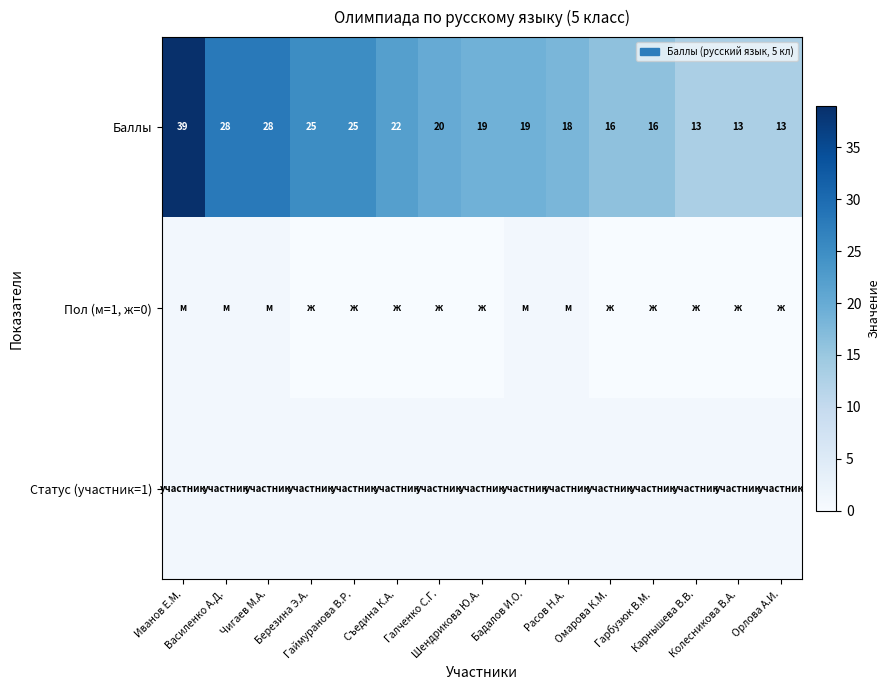

The Баллы series shows 17 at Орлова А.И.. True or false?

False